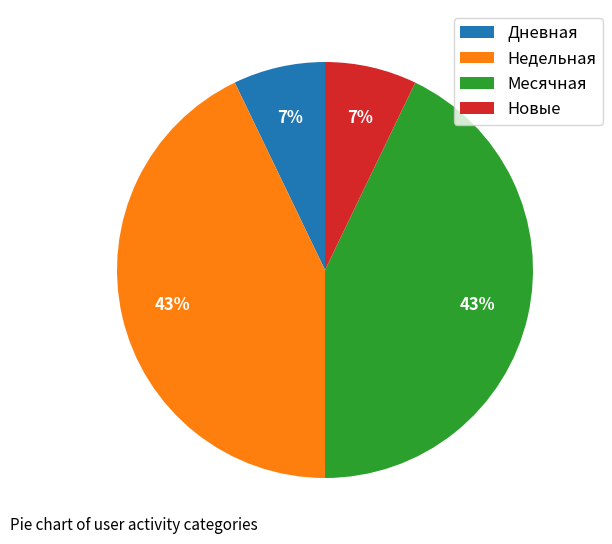

Count the number of slices in the pie.

4